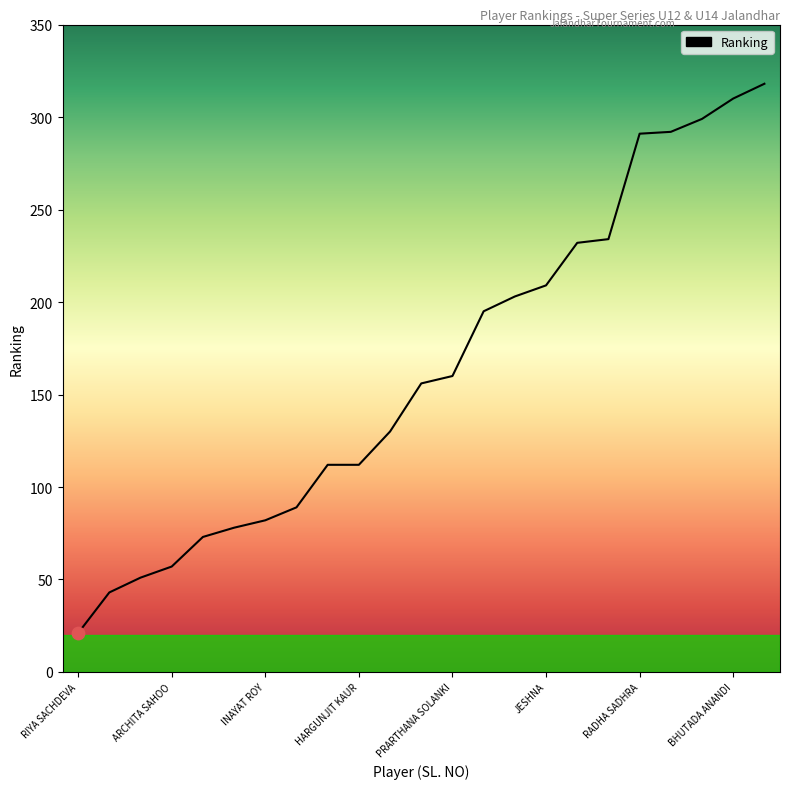

What is the maximum value shown in the chart?

318